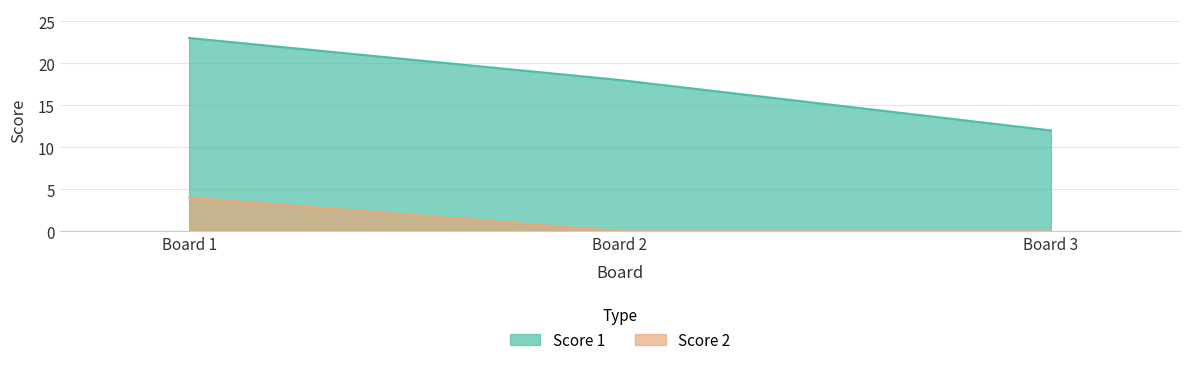

Rank the series at Board 3 from highest to lowest value.

Score 1, Score 2